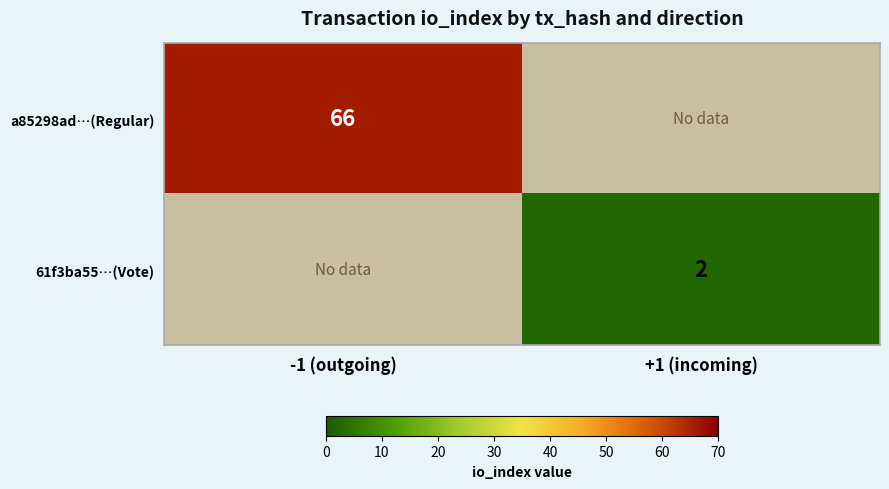

How many distinct data groups are displayed?

2